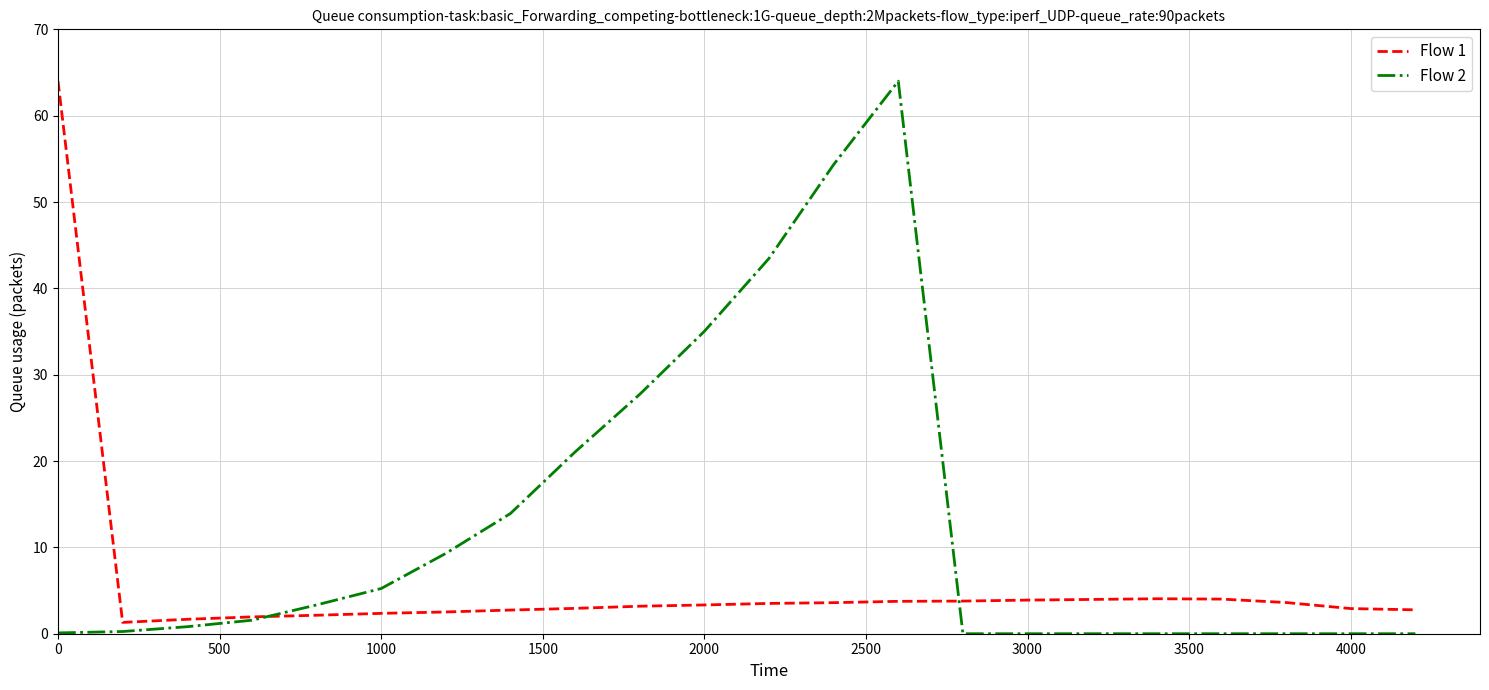

List the series in order of their overall mean, highest first.

Flow 2, Flow 1